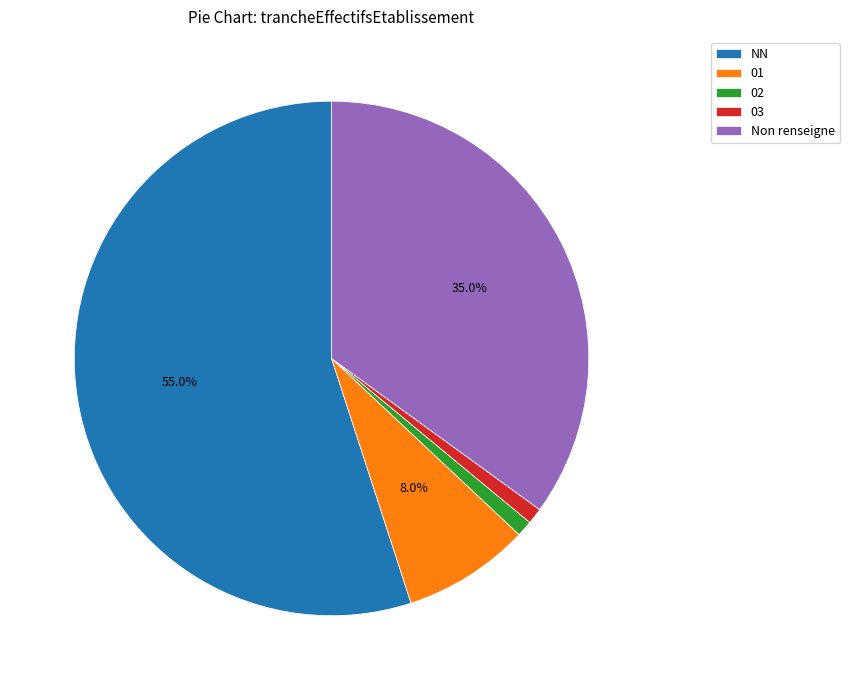

How many slices are in this pie chart?

5